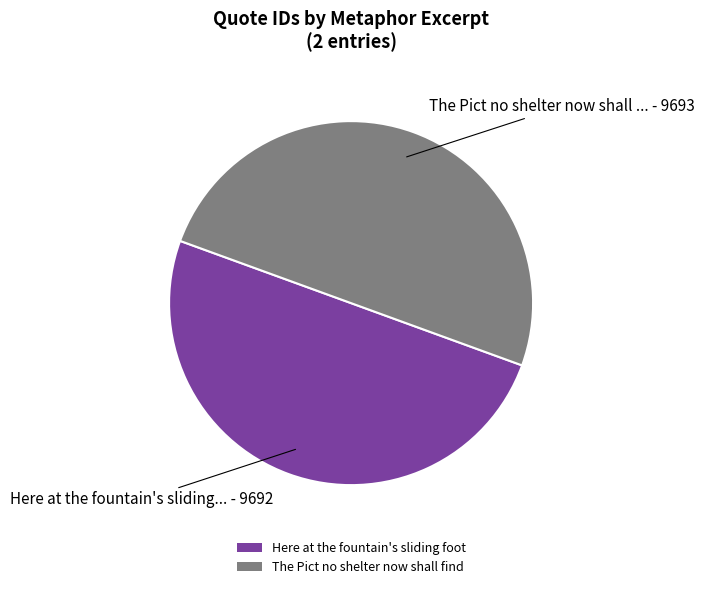

Do Here at the fountain's sliding foot and The Pict no shelter now shall find together represent more than half of the pie?

Yes